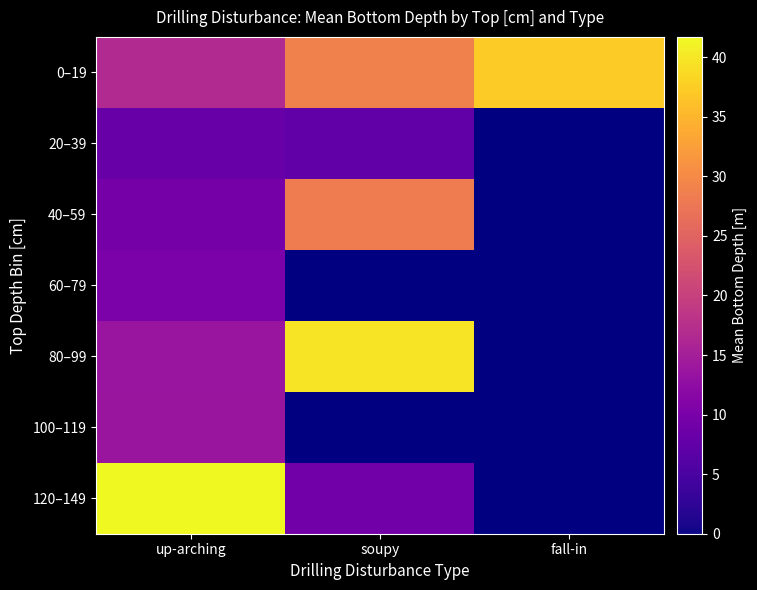

Which category has the highest value in the 80–99 series?

soupy